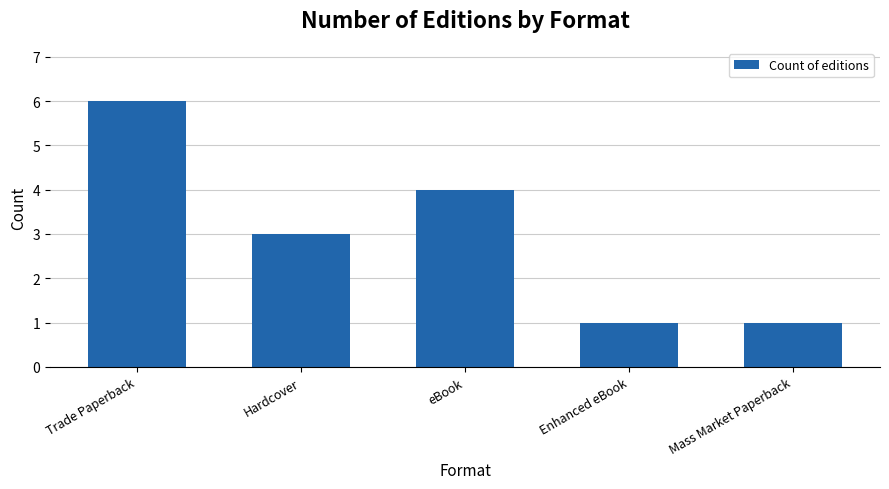

Between Trade Paperback and Mass Market Paperback, which is larger?

Trade Paperback